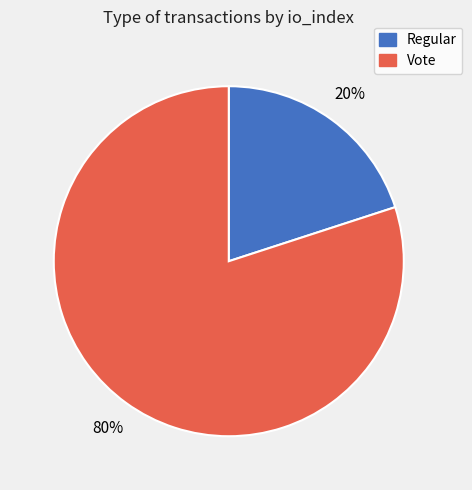

How many segments does this pie chart have?

2